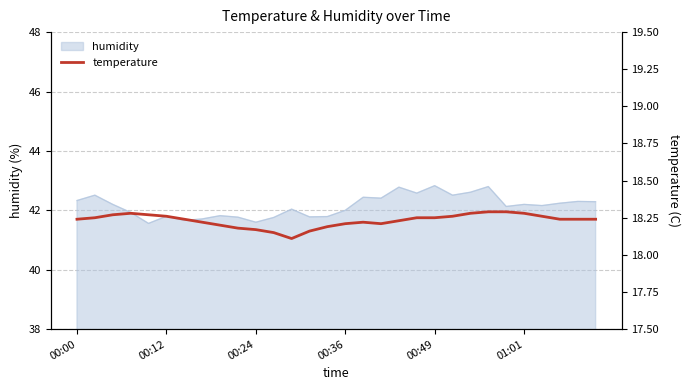

What is the lowest value of the humidity series?

41.6